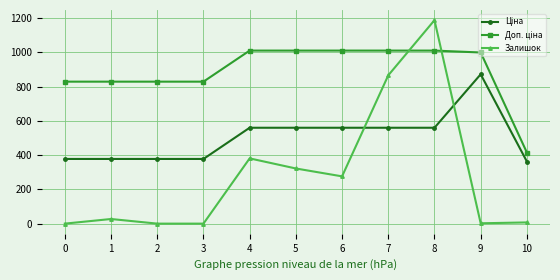

Which series has the largest range (max minus min)?

Залишок